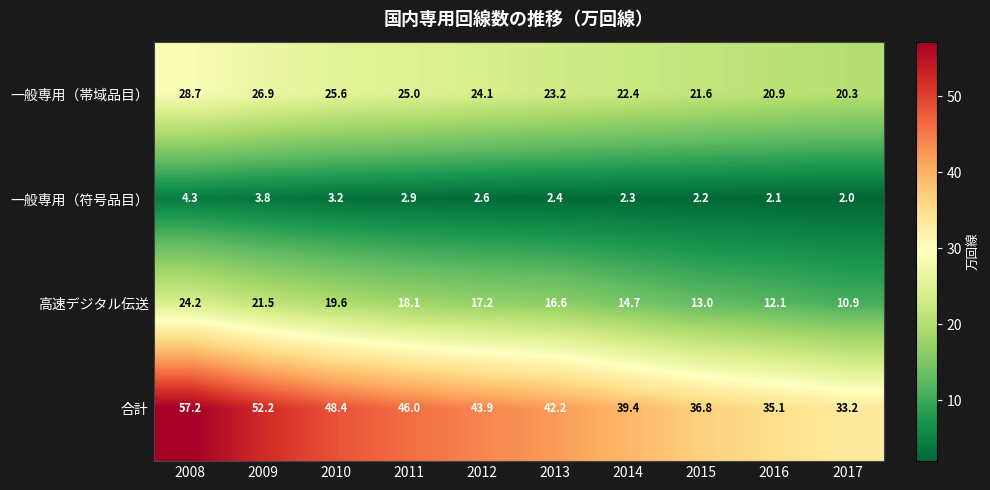

True or false: 合計 has a value of 46.0 at 2011.

True